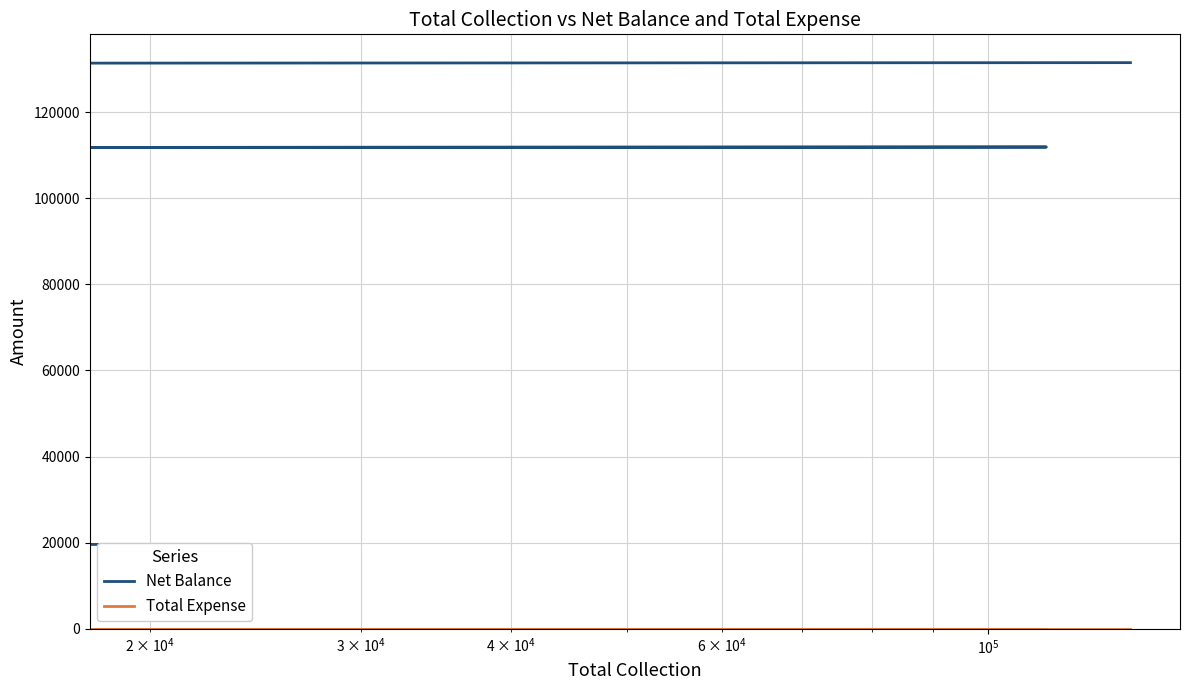

What are all the series names shown in the legend?

Net Balance, Total Expense